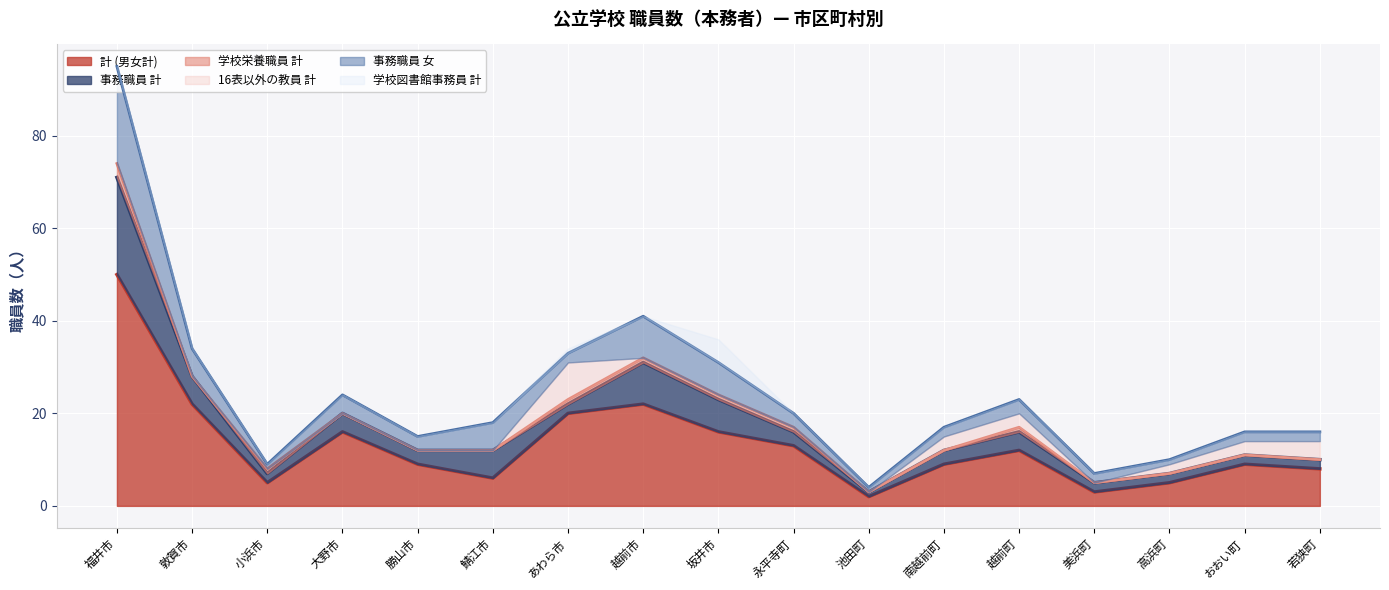

The value of 事務職員 女 at おおい町 is 2. True or false?

True